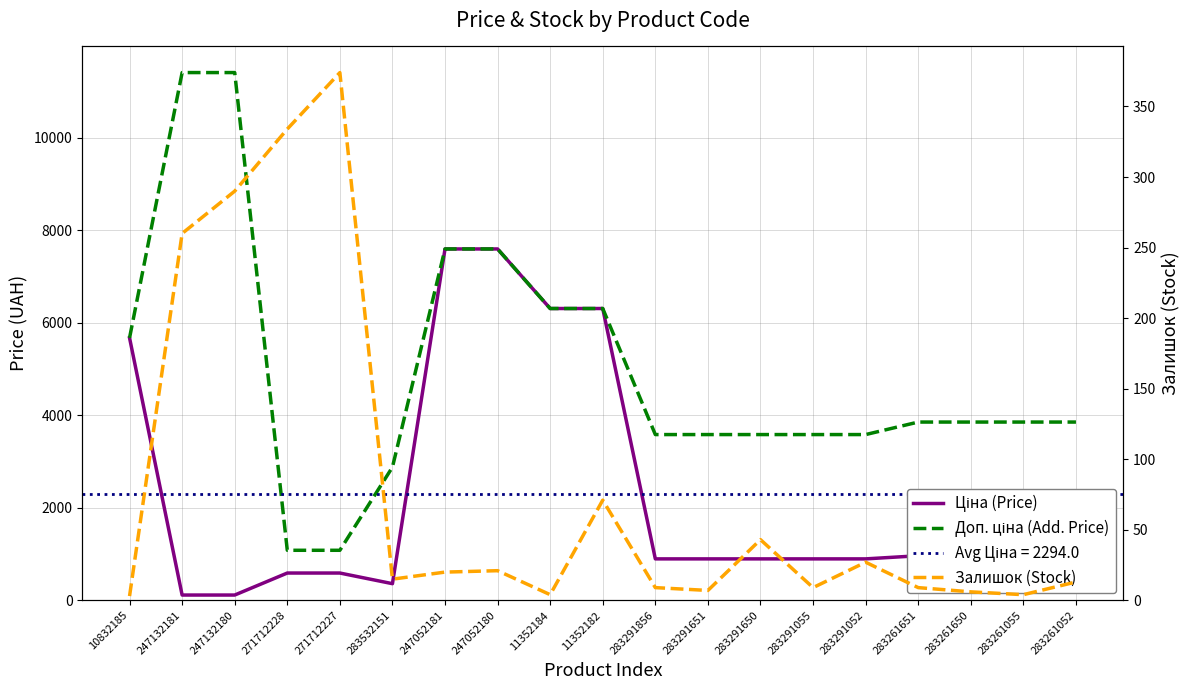

Read the Залишок (Stock) value at 247052181.

20.0